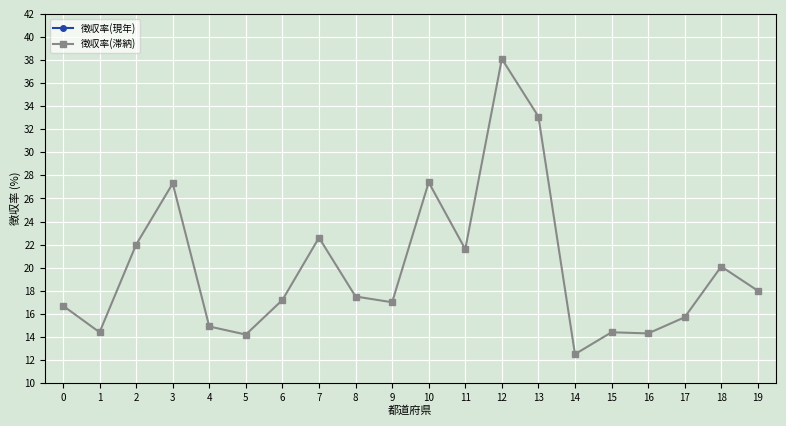

What is the sum of all 徴収率(現年) values?

1963.3